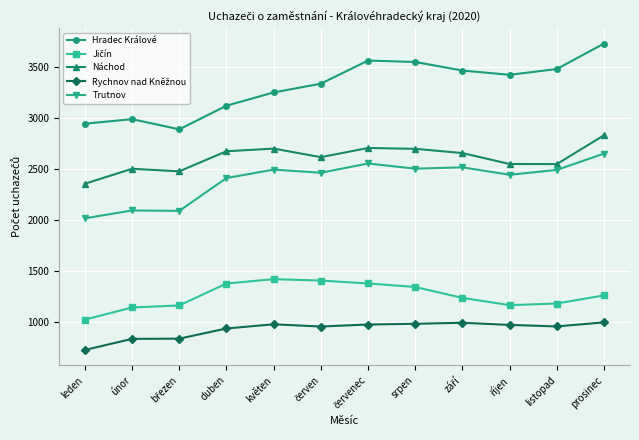

Which label corresponds to the smallest value in the chart?

leden